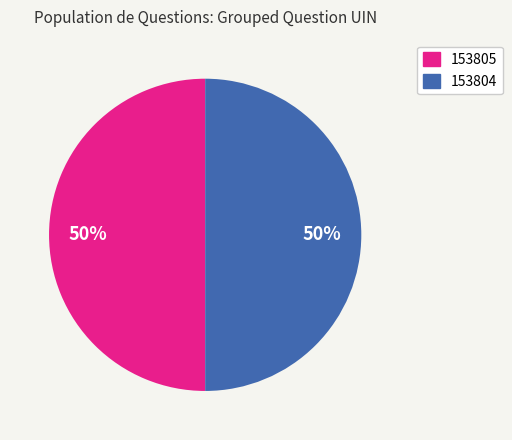

What is the ratio of the value at 153805 to the value at 153804?

1.0